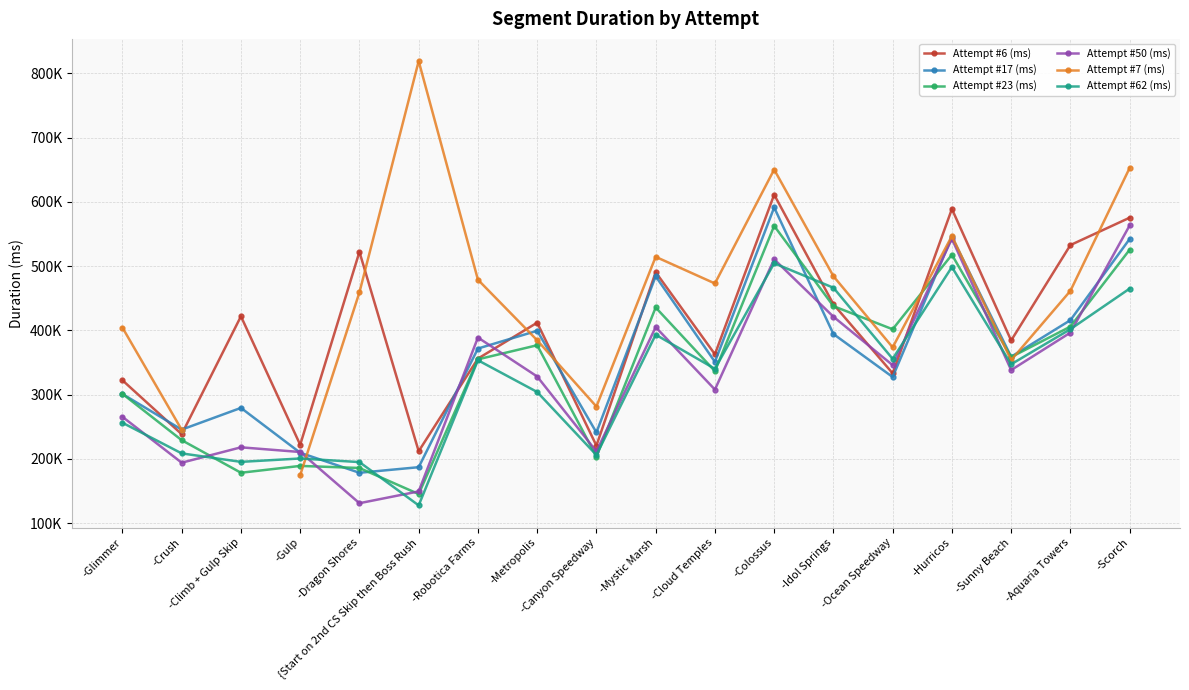

What is the approximate value of Attempt #7 (ms) at -Sunny Beach?

353659.0